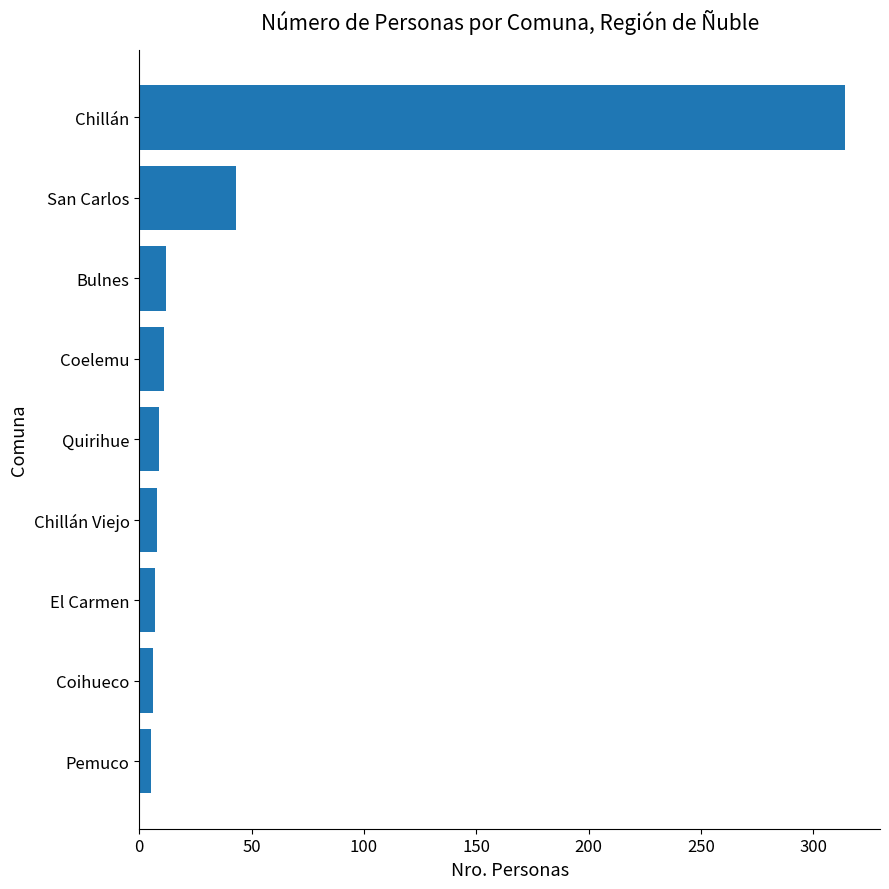

What is the maximum value shown in the chart?

314